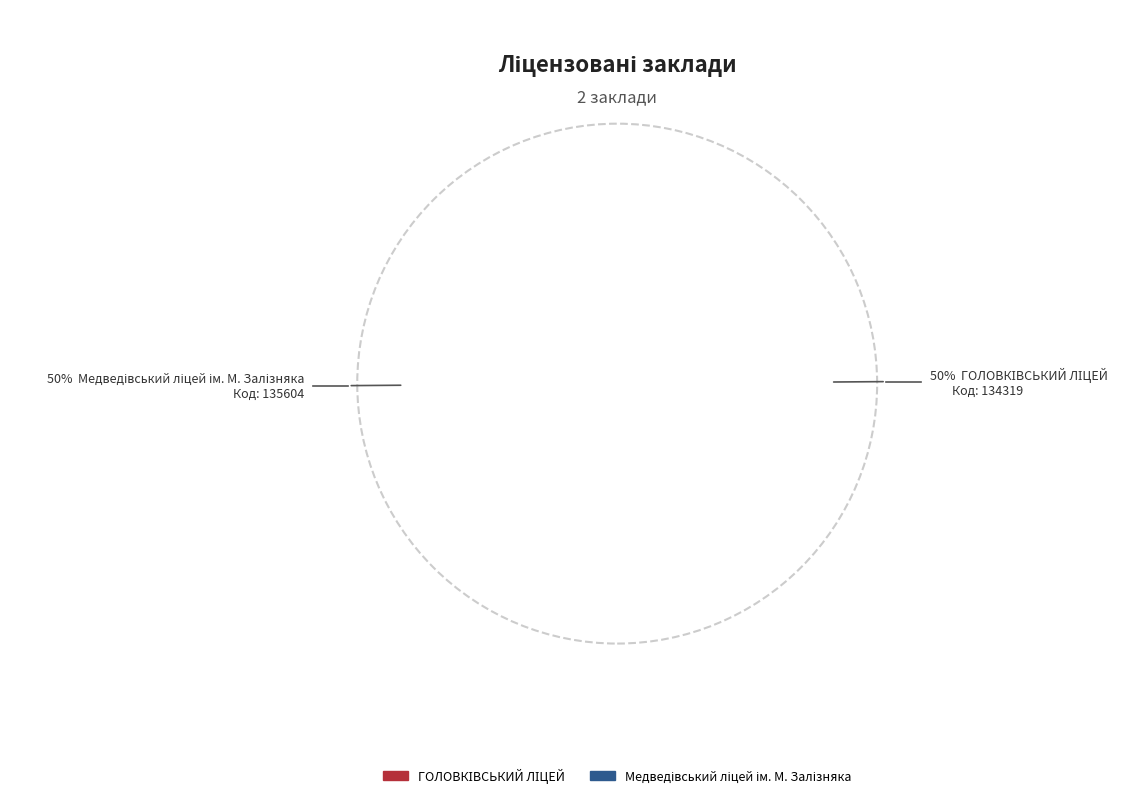

Rank the categories by value from highest to lowest.

Медведівський ліцей ім. М. Залізняка, ГОЛОВКІВСЬКИЙ ЛІЦЕЙ